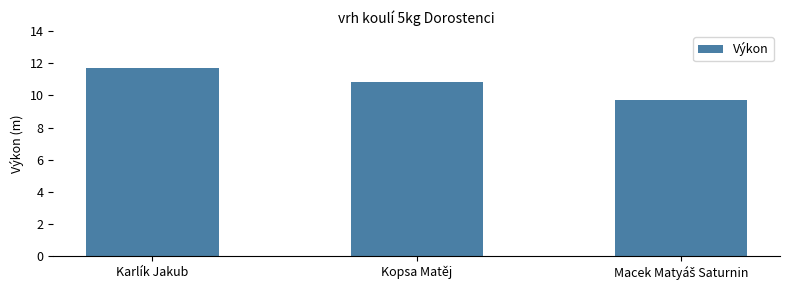

How many bars are there in total?

3